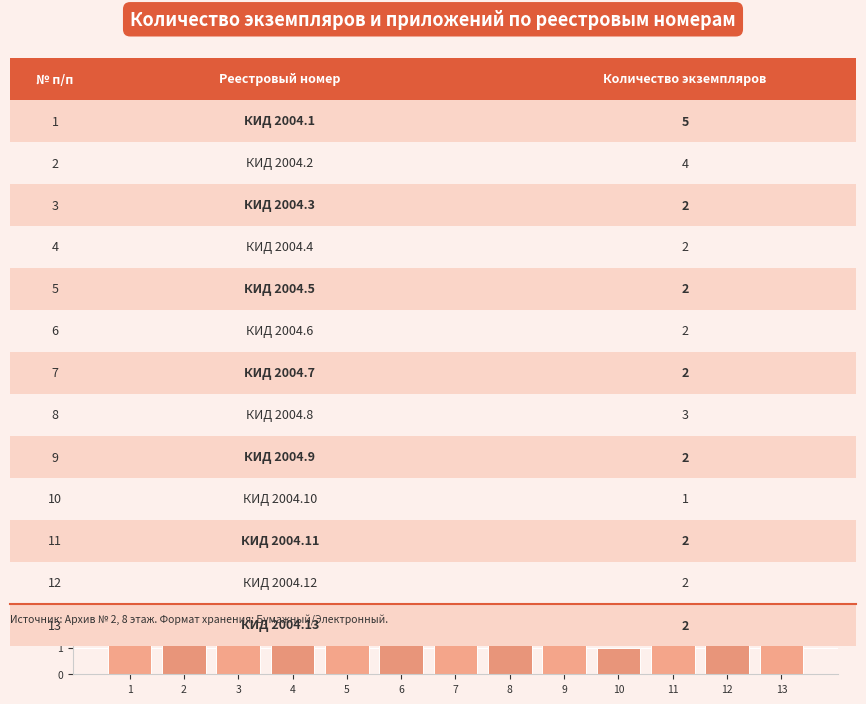

How many data points does each series have?

13